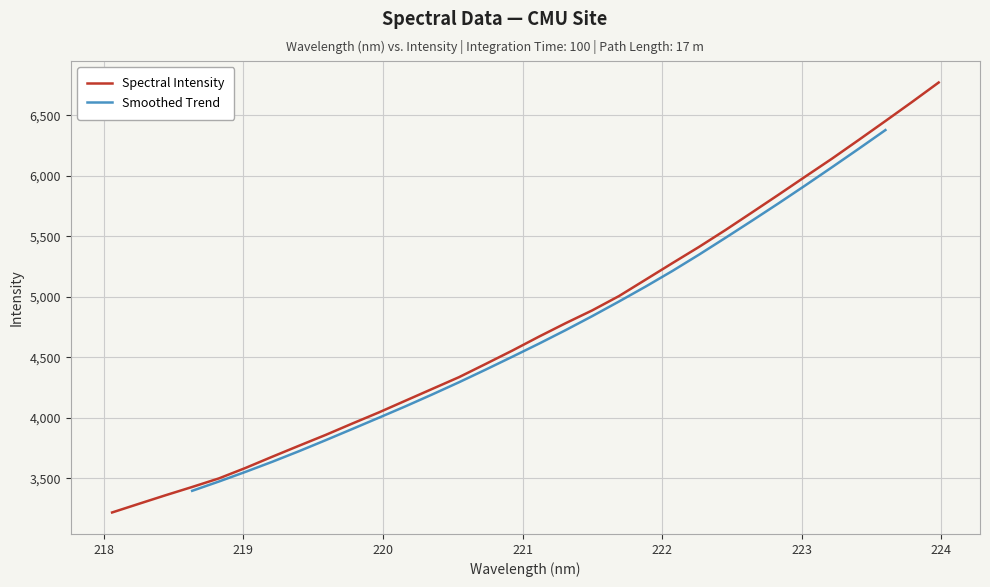

What is the maximum value for Spectral Intensity?

6771.9